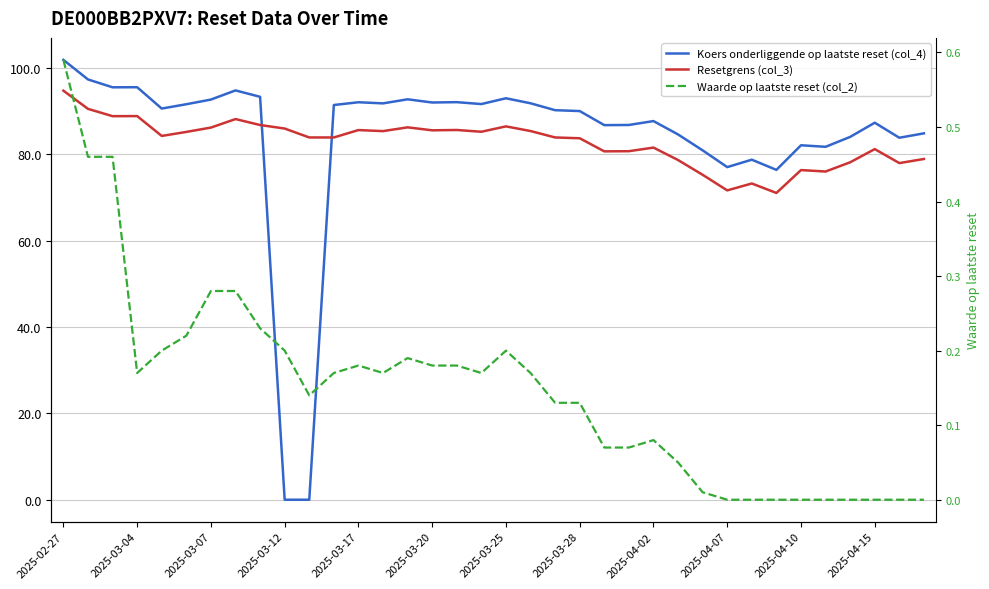

True or false: Koers onderliggende op laatste reset (col_4) has more than 1 points higher than both neighbors.

True